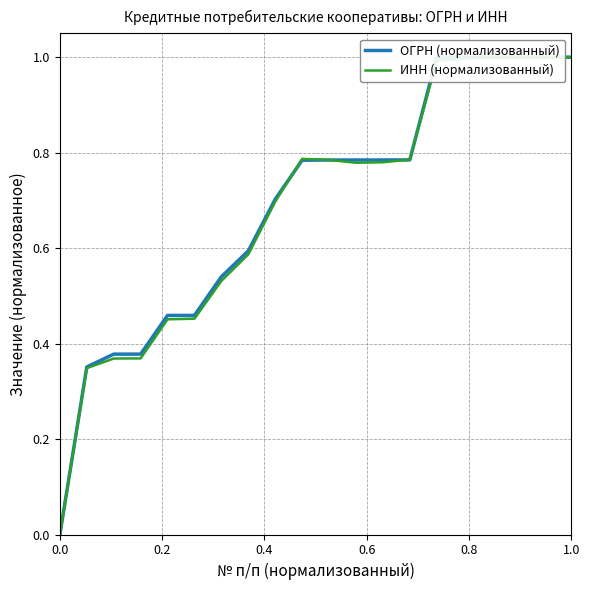

Which series has the largest range (max minus min)?

ОГРН (нормализованный)